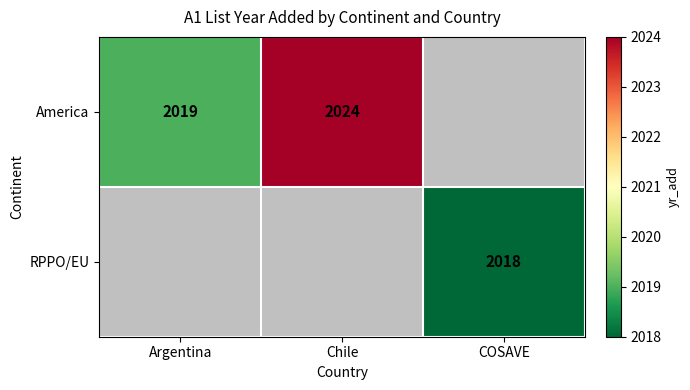

The America series shows 3078 at Chile. True or false?

False